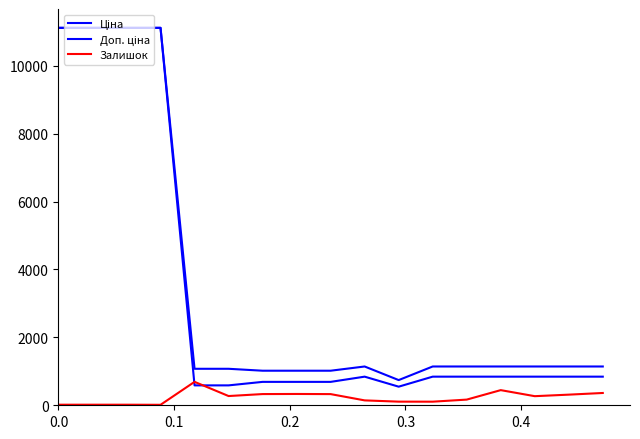

How many lines are shown in the chart?

3